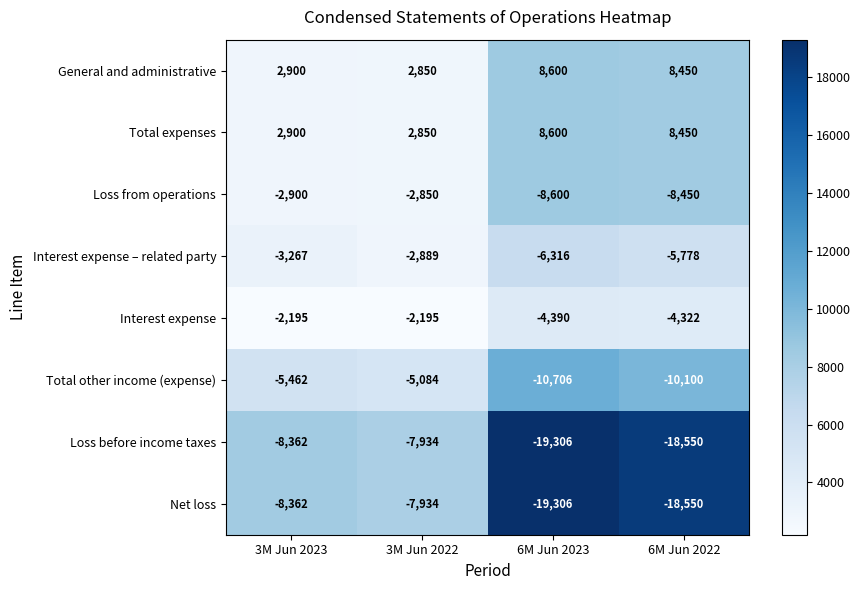

List the labels in order of Loss from operations value, smallest first.

6M Jun 2023, 6M Jun 2022, 3M Jun 2023, 3M Jun 2022